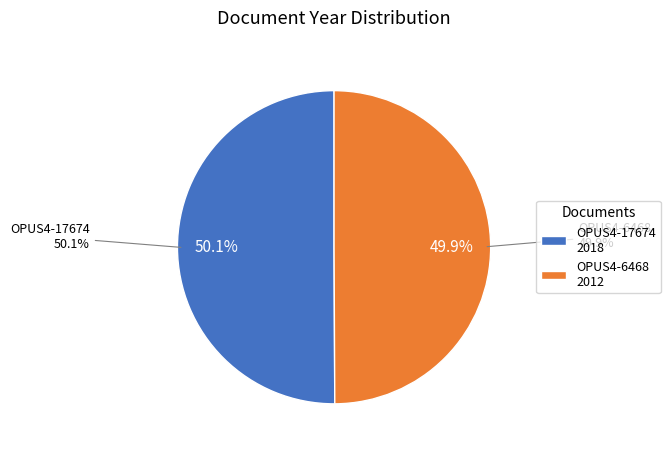

To the nearest percent, what portion does OPUS4-6468 represent?

50%